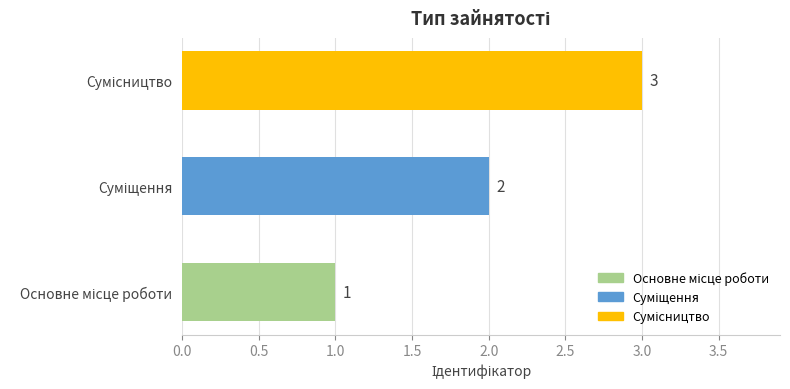

What is the smallest value displayed?

1